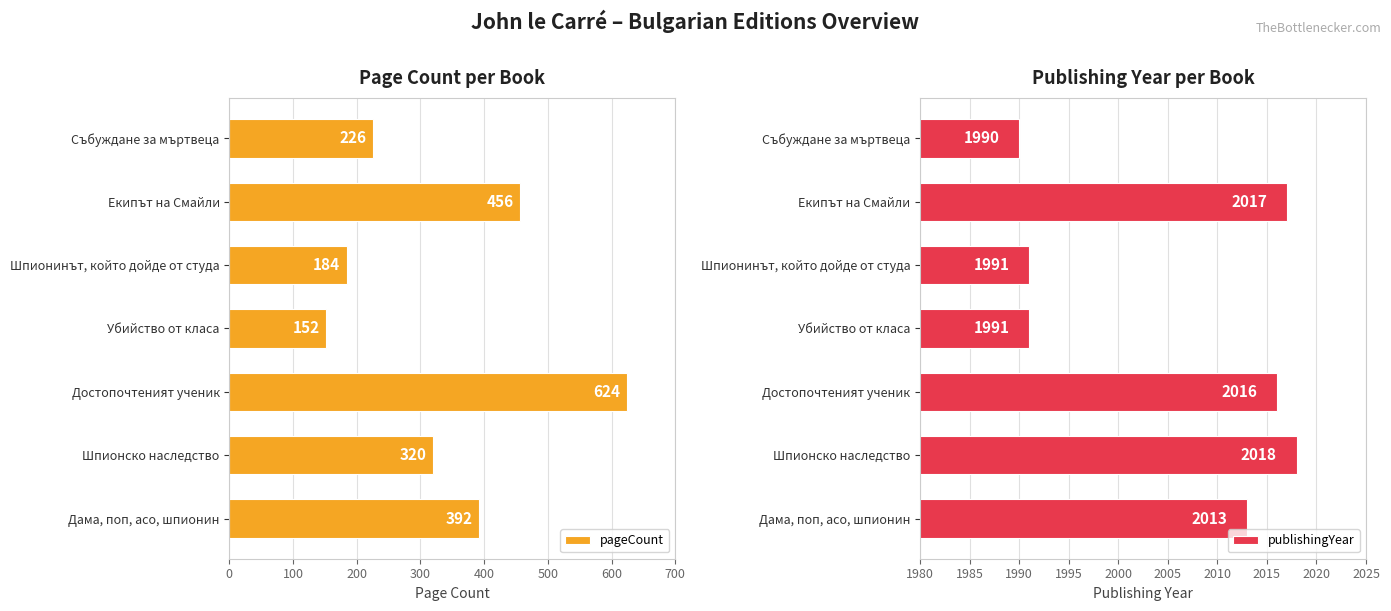

List the labels in order of pageCount value, smallest first.

Убийство от класа, Шпионинът, който дойде от студа, Събуждане за мъртвеца, Шпионско наследство, Дама, поп, асо, шпионин, Екипът на Смайли, Достопочтеният ученик